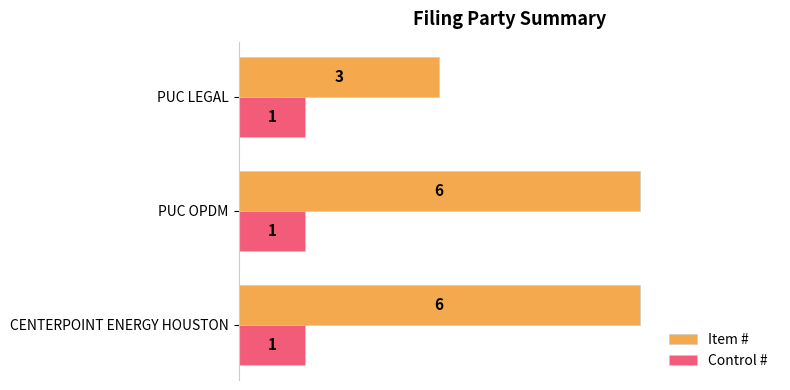

What is the sum of all Control # values?

3